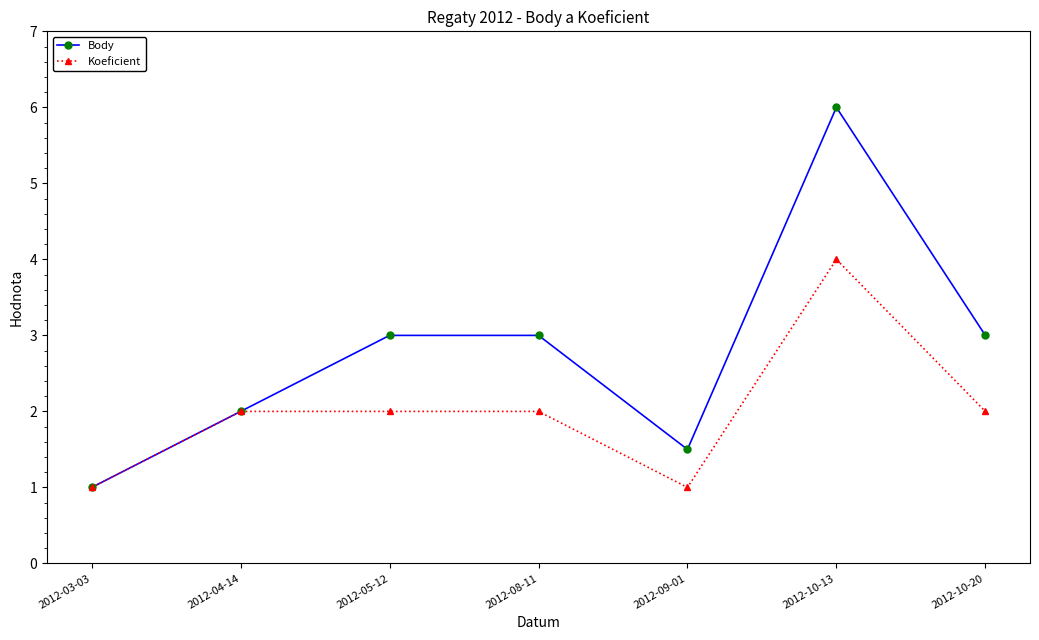

Which series has the largest total across all categories?

Body